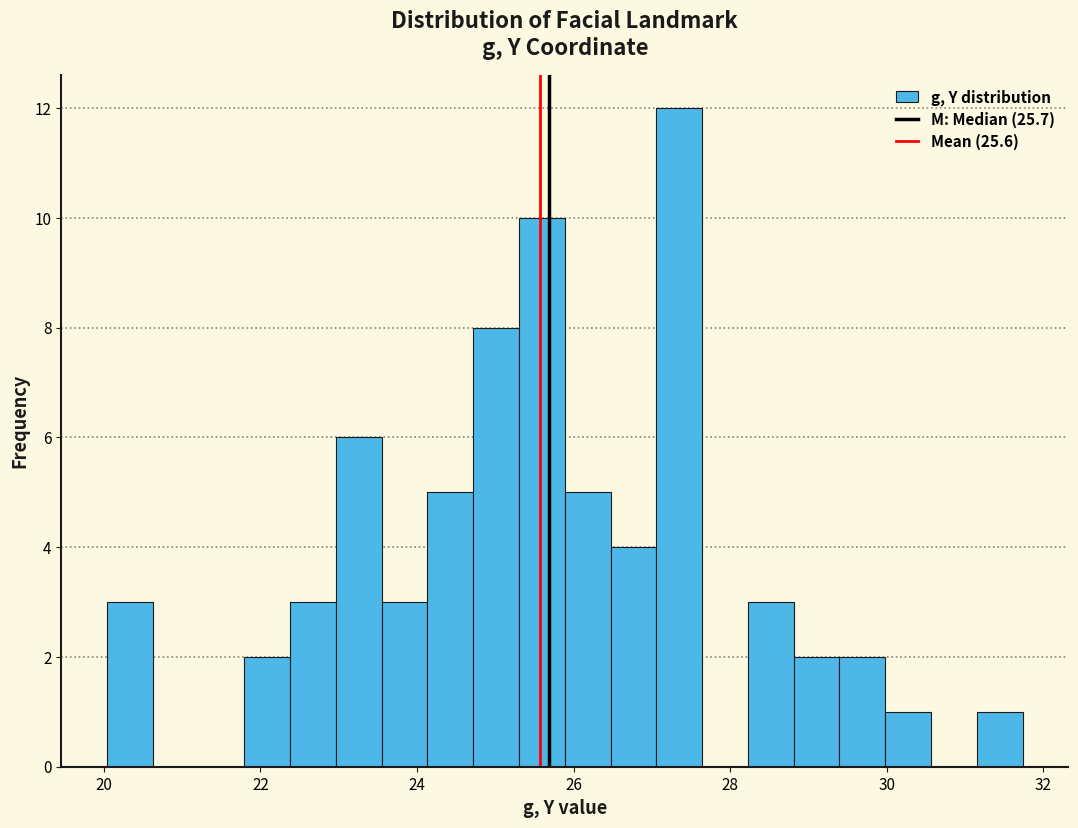

Around what value on the x-axis is the tallest bar? Give the approximate position of its centre, as read against the axis.

27.4